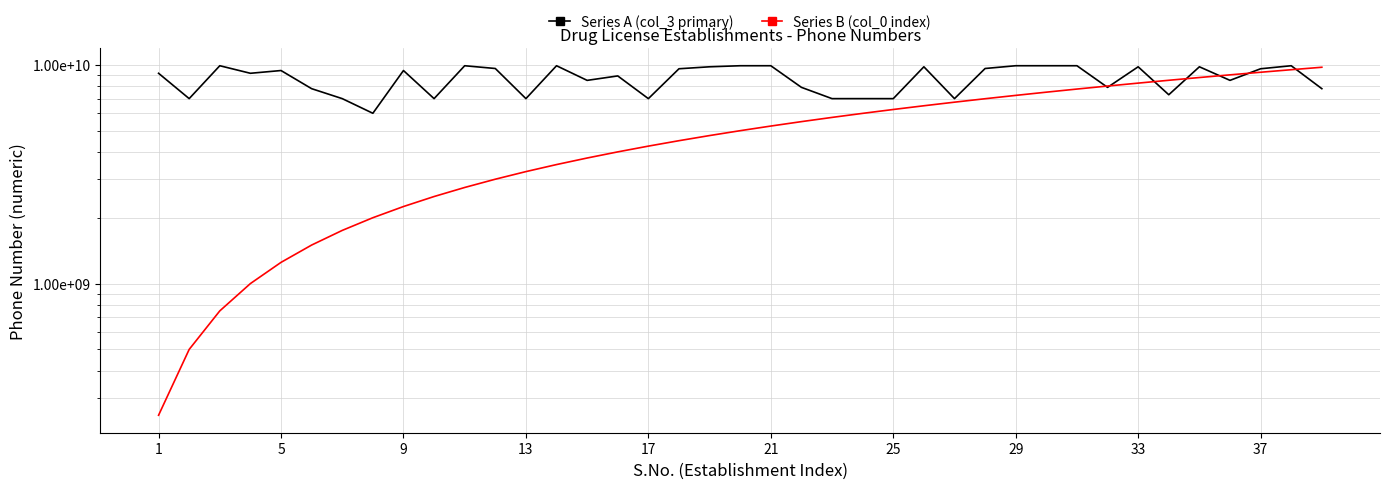

Reading right to left, transcribe all the data shown in this chart.

Series A (col_3 primary): 7780838438	9906484482	9596005882	8492903488	9797162643	7298936168	9797030630	7889471620	9906814131	9906936282	9906864695	9622476967	7006417426	9797101339	7006111280	7006833159	7006230294	7889897116	9906576404	9906547555	9797000717	9596286416	7006548197	8899095765	8491841405	9906745275	7006652458	9622444786	9906639300	7006266745	9419045186	6005322660	7006788055	7780861882	9419036261	9149784928	9906835820	7006934950	9149870855
Series B (col_0 index): 9750000000	9500000000	9250000000	9000000000	8750000000	8500000000	8250000000	8000000000	7750000000	7500000000	7250000000	7000000000	6750000000	6500000000	6250000000	6000000000	5750000000	5500000000	5250000000	5000000000	4750000000	4500000000	4250000000	4000000000	3750000000	3500000000	3250000000	3000000000	2750000000	2500000000	2250000000	2000000000	1750000000	1500000000	1250000000	1000000000	750000000	500000000	250000000